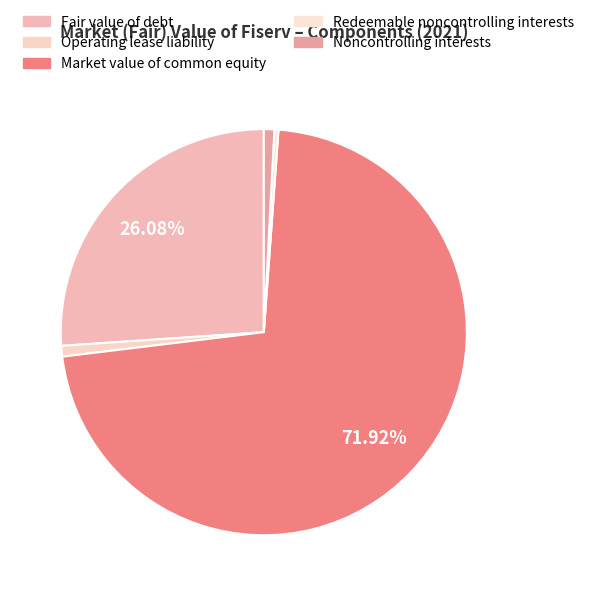

True or false: Market value of common equity accounts for 72% of the total.

True